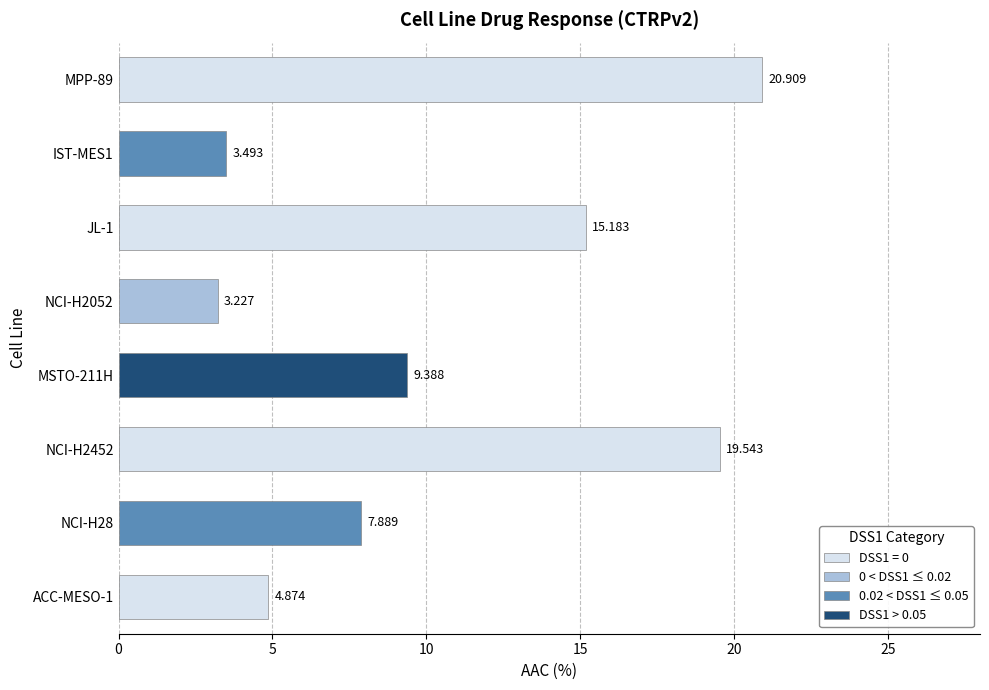

How many bars are there in total?

8